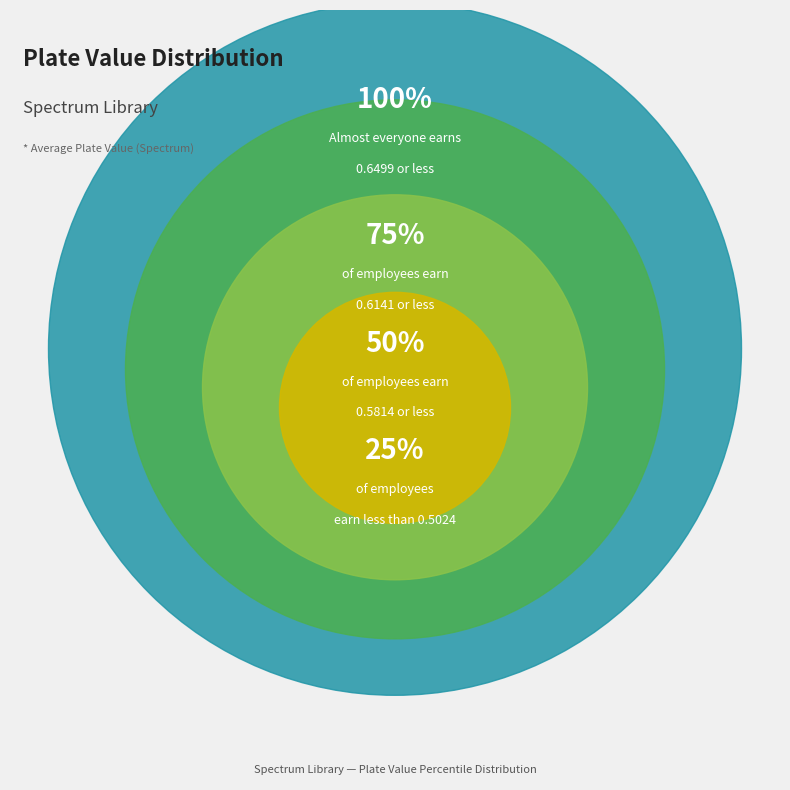

The plate_column_8 slice represents 19% of the pie. True or false?

False